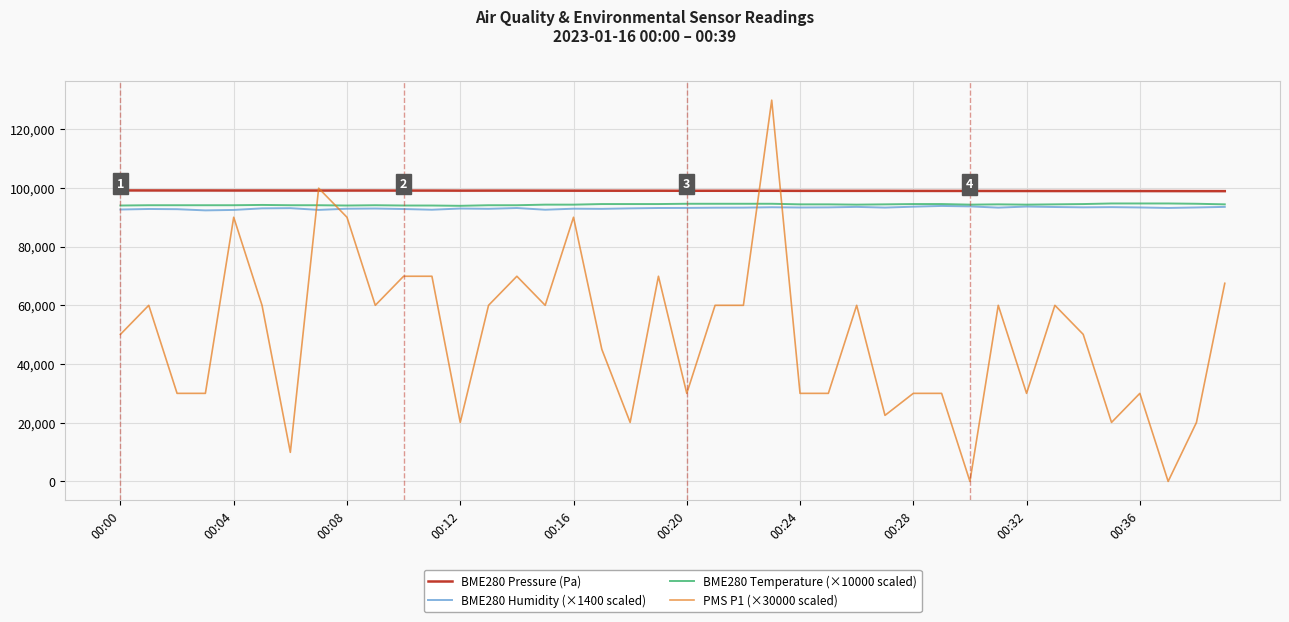

True or false: BME280 Pressure (Pa) and BME280 Temperature (×10000 scaled) cross at least once.

False